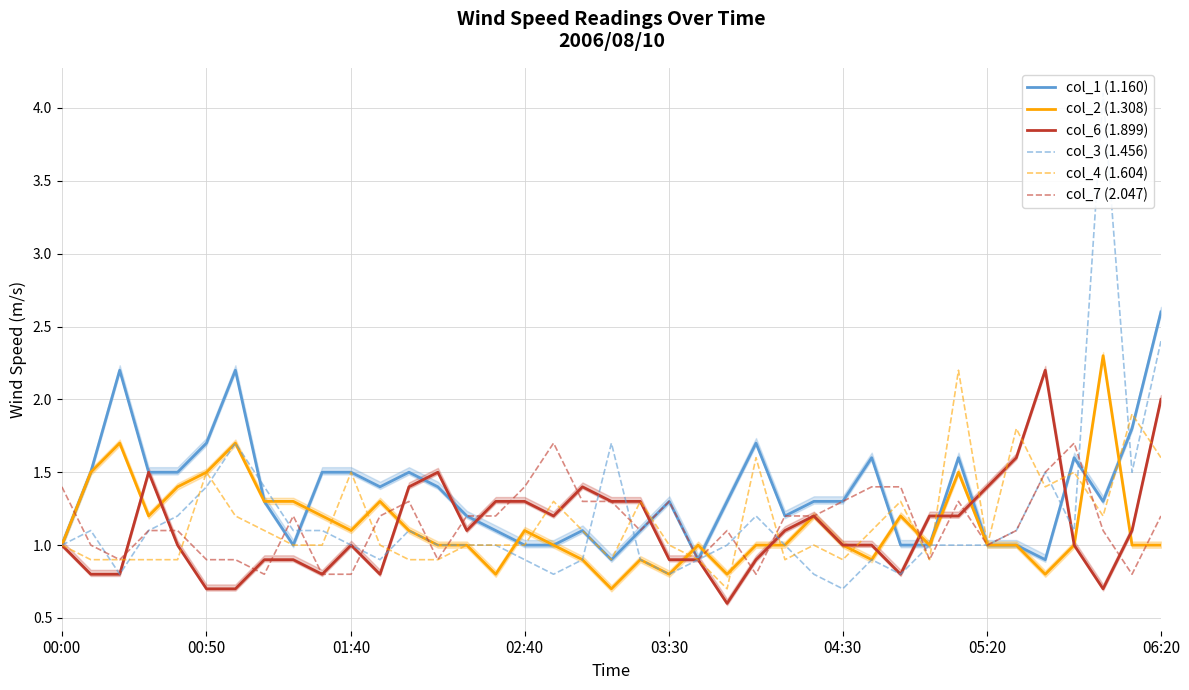

Which category has the highest value in the col_2 (1.308) series?

36